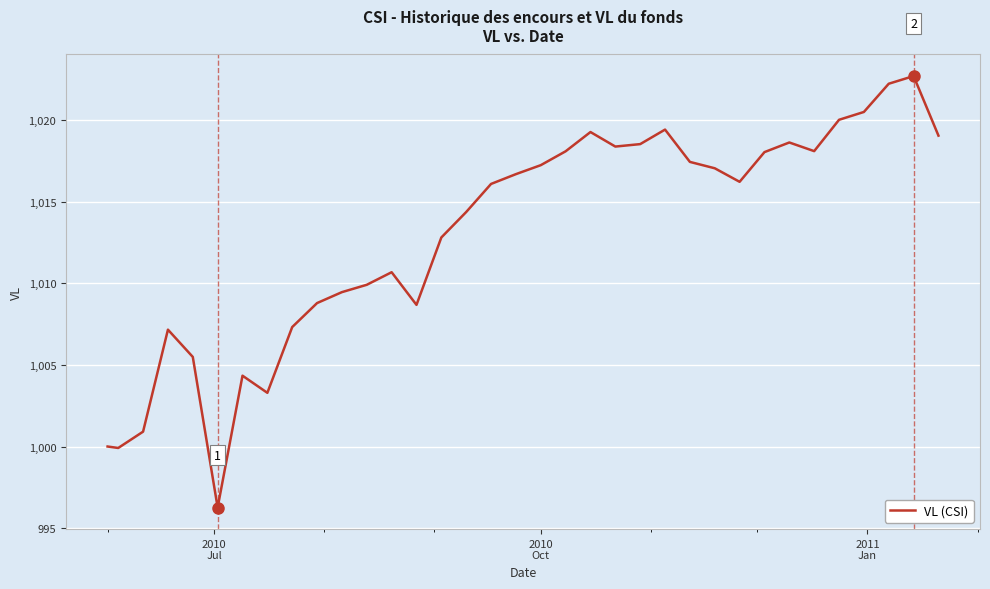

What is the minimum value shown in the chart?

996.3